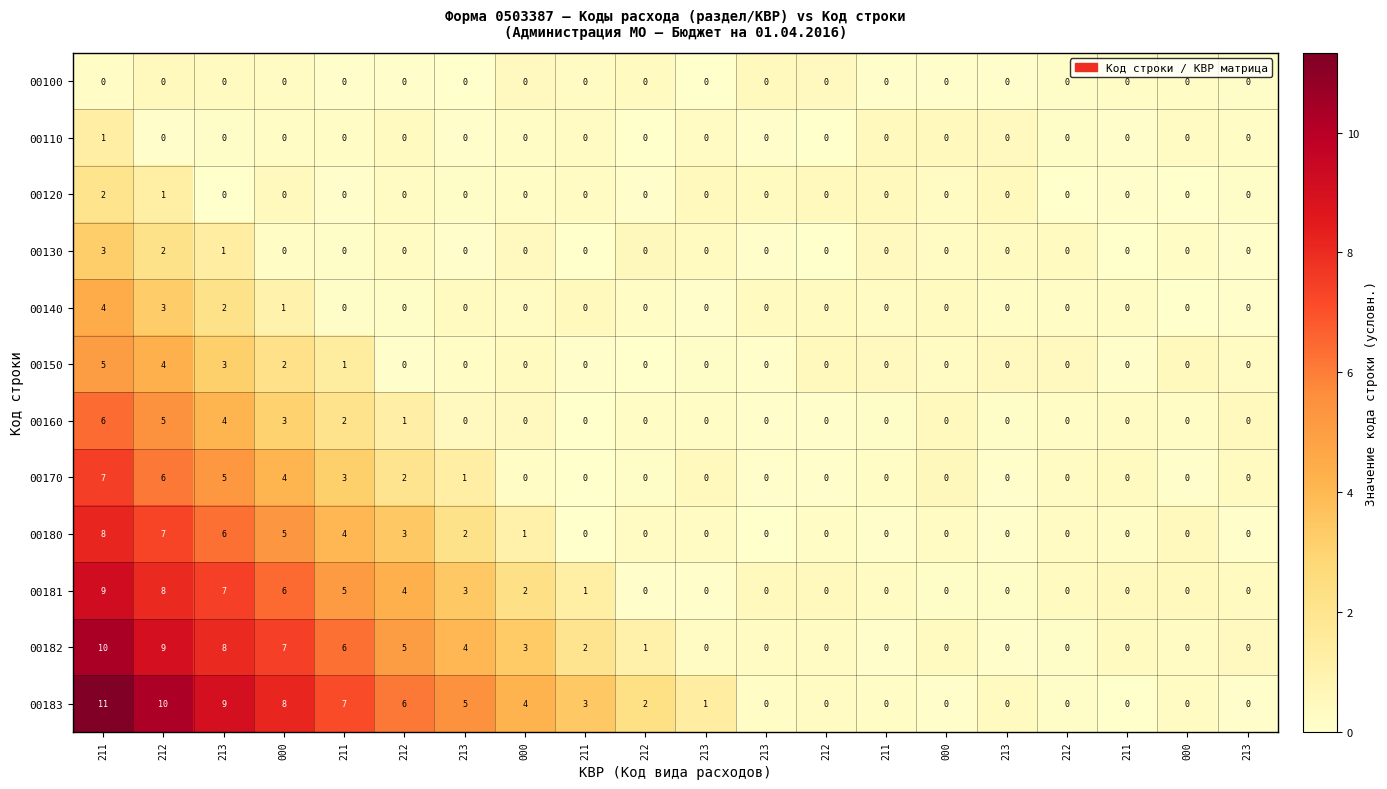

Which series has the largest total across all categories?

00183